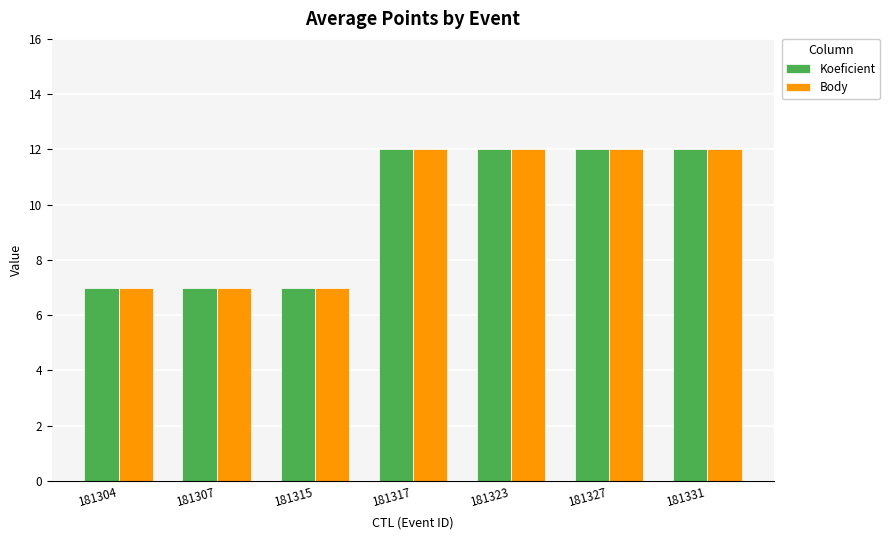

How many distinct data groups are displayed?

2